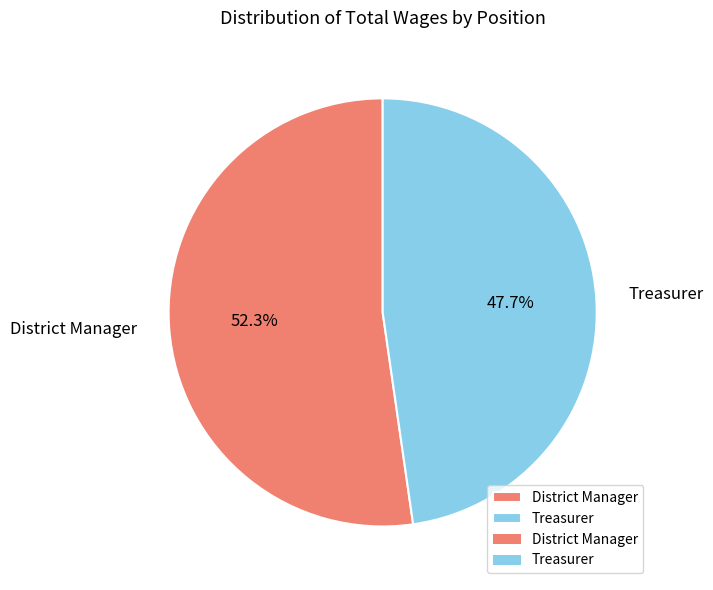

What percentage is NOT represented by District Manager?

47.7%